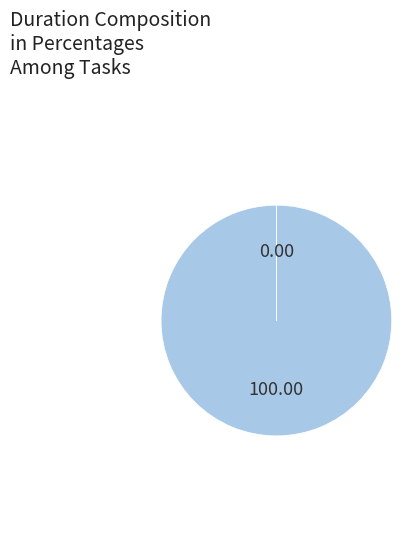

Is there any slice that represents more than half of the pie?

Yes